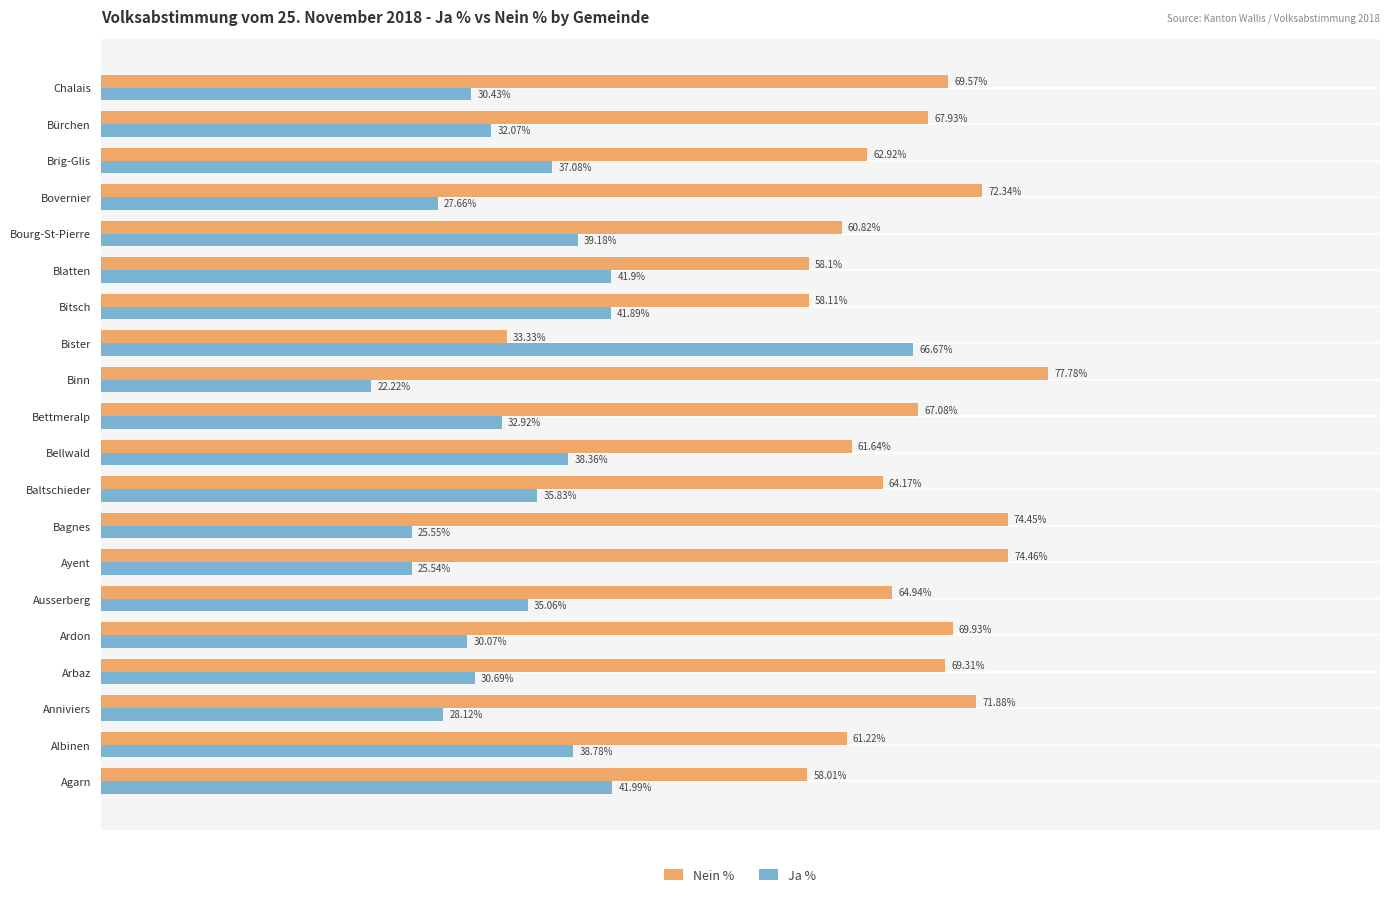

At which label does Nein % reach its peak?

Binn